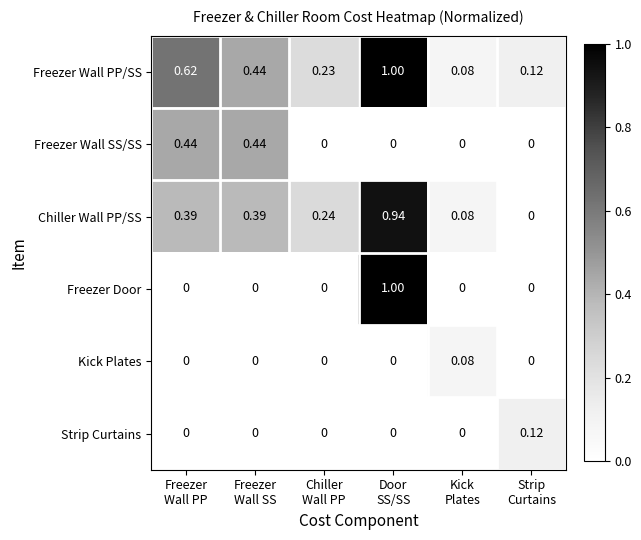

Which series has the largest total across all categories?

Freezer Wall PP/SS